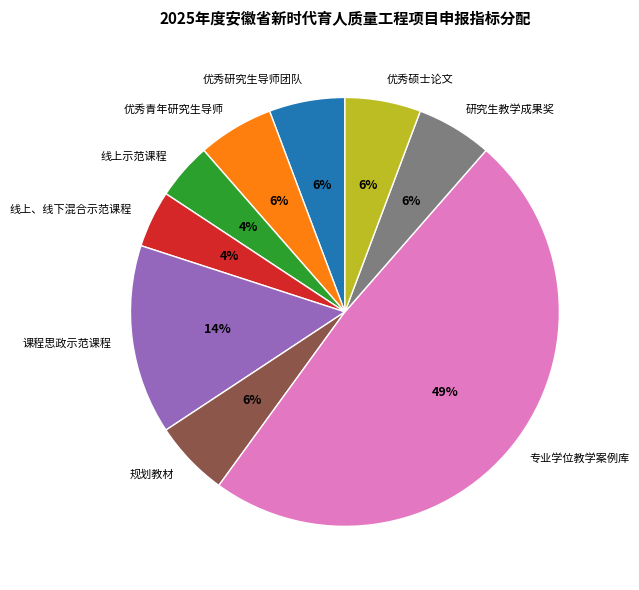

Is it true that 优秀青年研究生导师 is 6% of the pie?

True